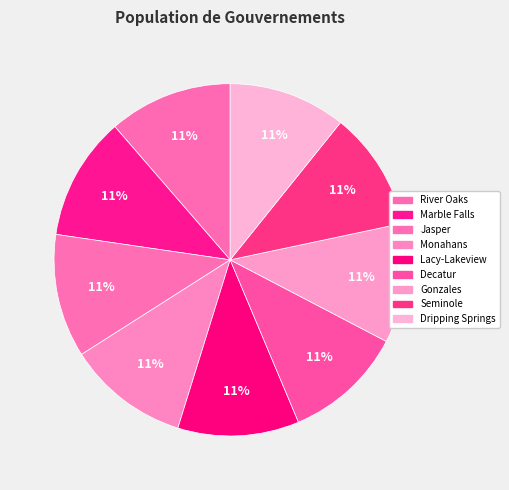

The Seminole slice represents 19% of the pie. True or false?

False